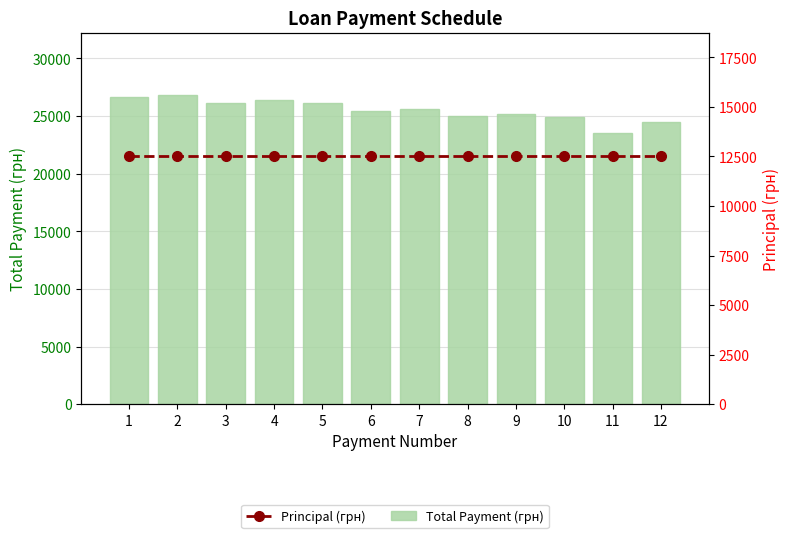

What are all the series names shown in the legend?

Total Payment (грн), Principal (грн)